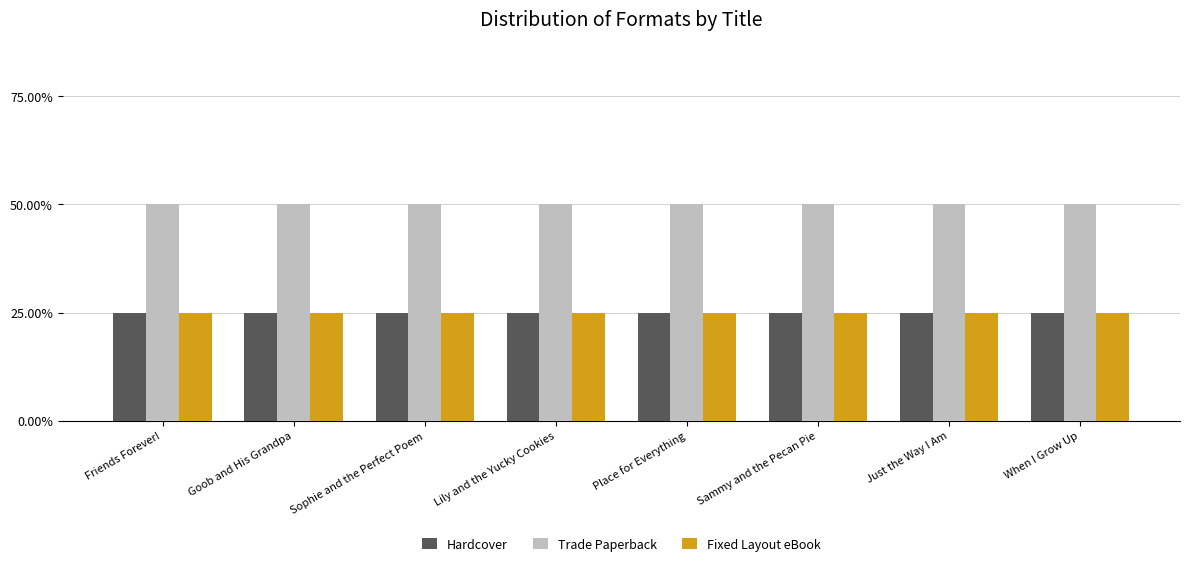

Does the chart contain any negative values?

No